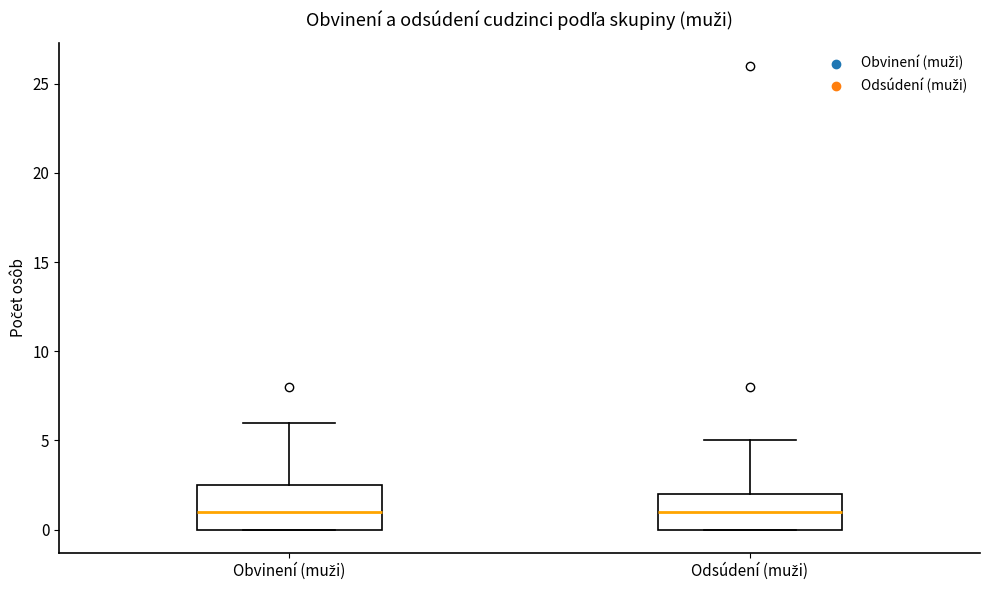

Comparing the boxes themselves (not the whiskers), which one is the tallest?

Obvinení (muži)